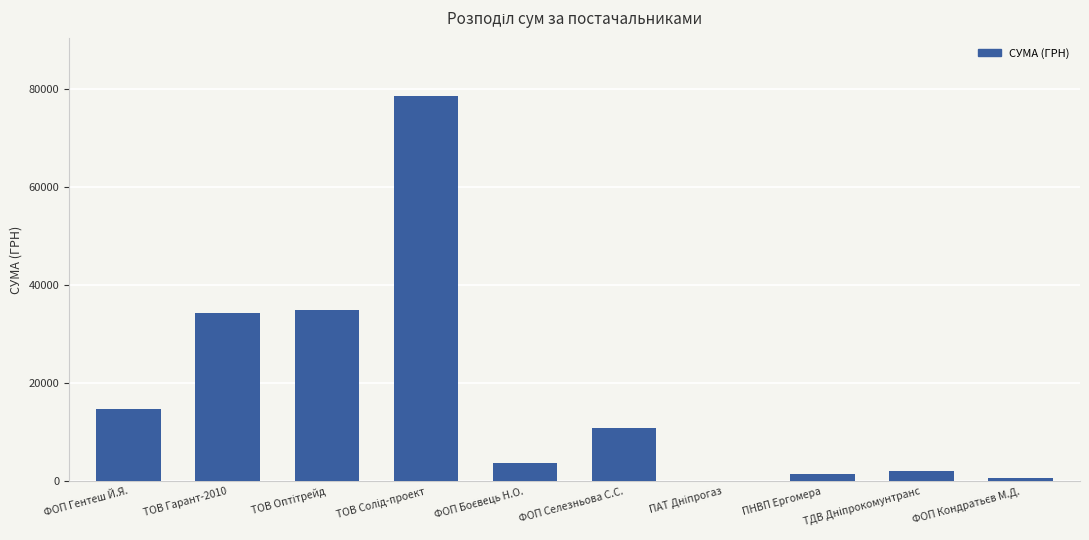

Is it true that the value at ФОП Селезньова С.С. is 10800.0?

True